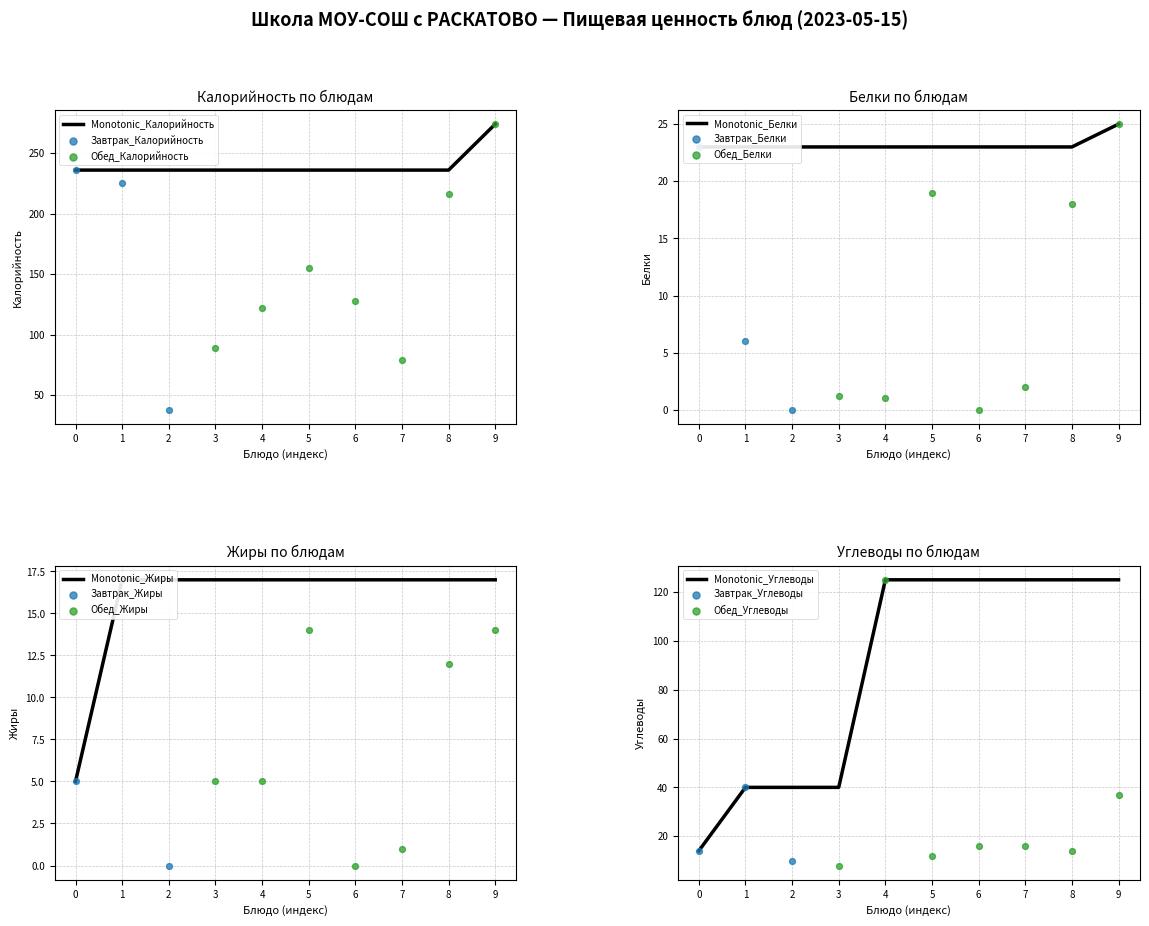

At how many categories does at least one series exceed 157?

4